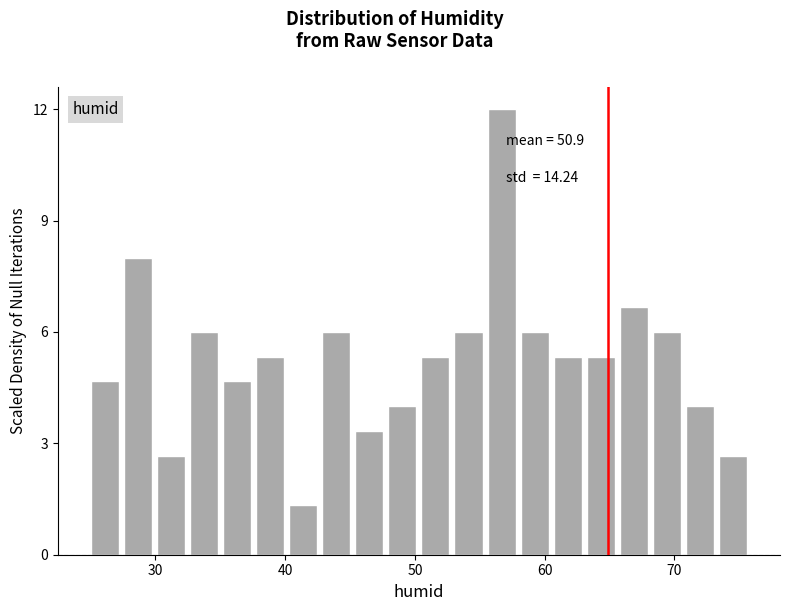

Read against the x-axis, roughly where is the centre of the tallest bar?

57